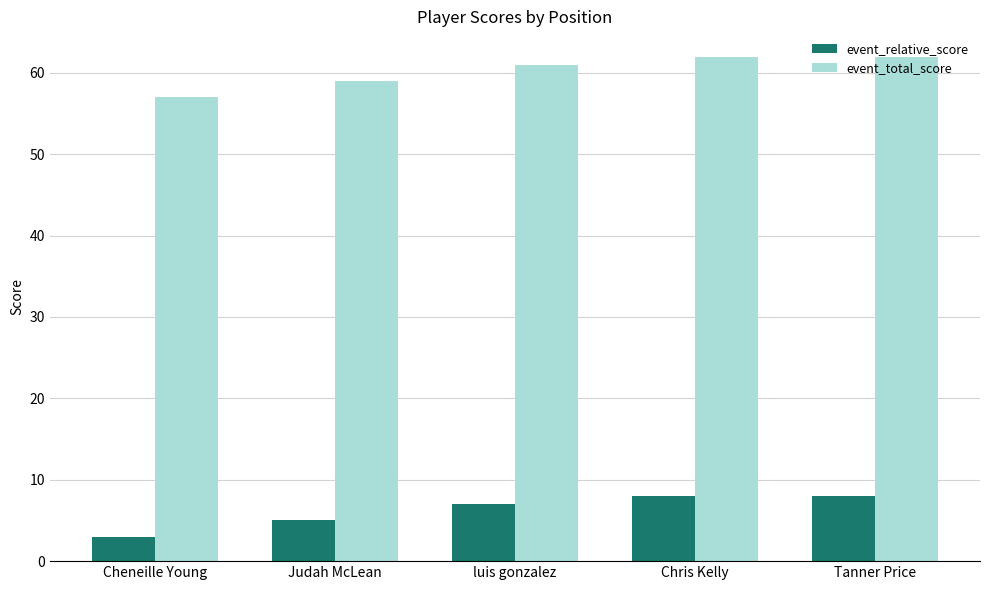

True or false: event_relative_score has a value of 7 at Judah McLean.

False